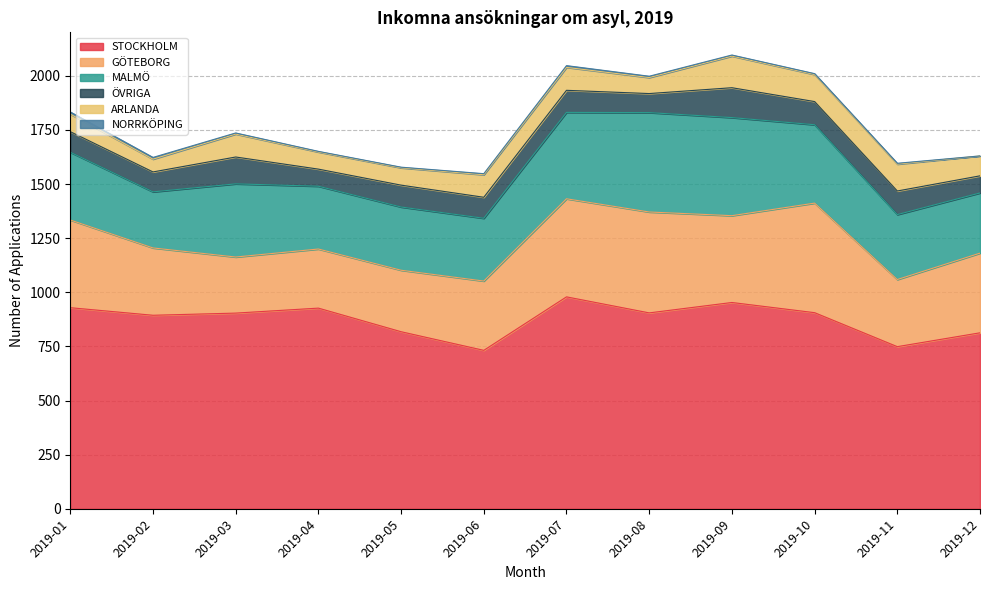

Reading left to right, transcribe all the data shown in this chart.

STOCKHOLM: 929	894	904	927	818	732	979	905	953	906	749	813
GÖTEBORG: 405	311	259	273	284	320	453	466	401	506	310	368
MALMÖ: 313	259	338	290	292	290	399	459	453	362	300	278
ÖVRIGA: 95	92	124	79	101	97	102	88	138	107	109	79
ARLANDA: 81	59	106	79	80	104	106	74	146	125	124	92
NORRKÖPING: 10	8	5	3	3	5	8	6	5	4	4	0